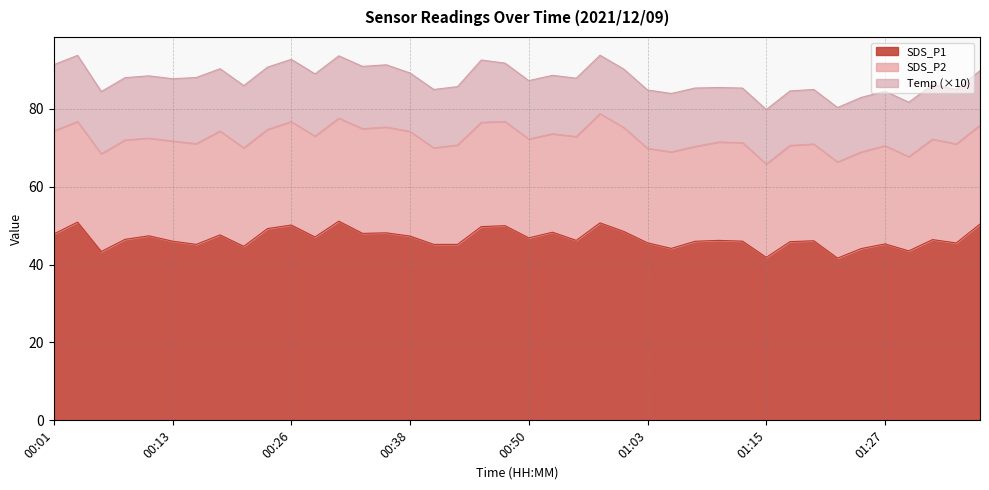

How many lines are shown in the chart?

3